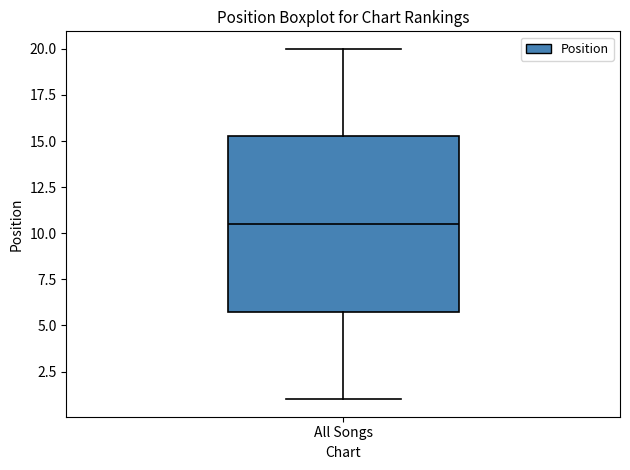

Where does the lower whisker of the box for All Songs end on the y-axis? The values are not printed on the chart, so give them approximately, as read against the axis.

1.0